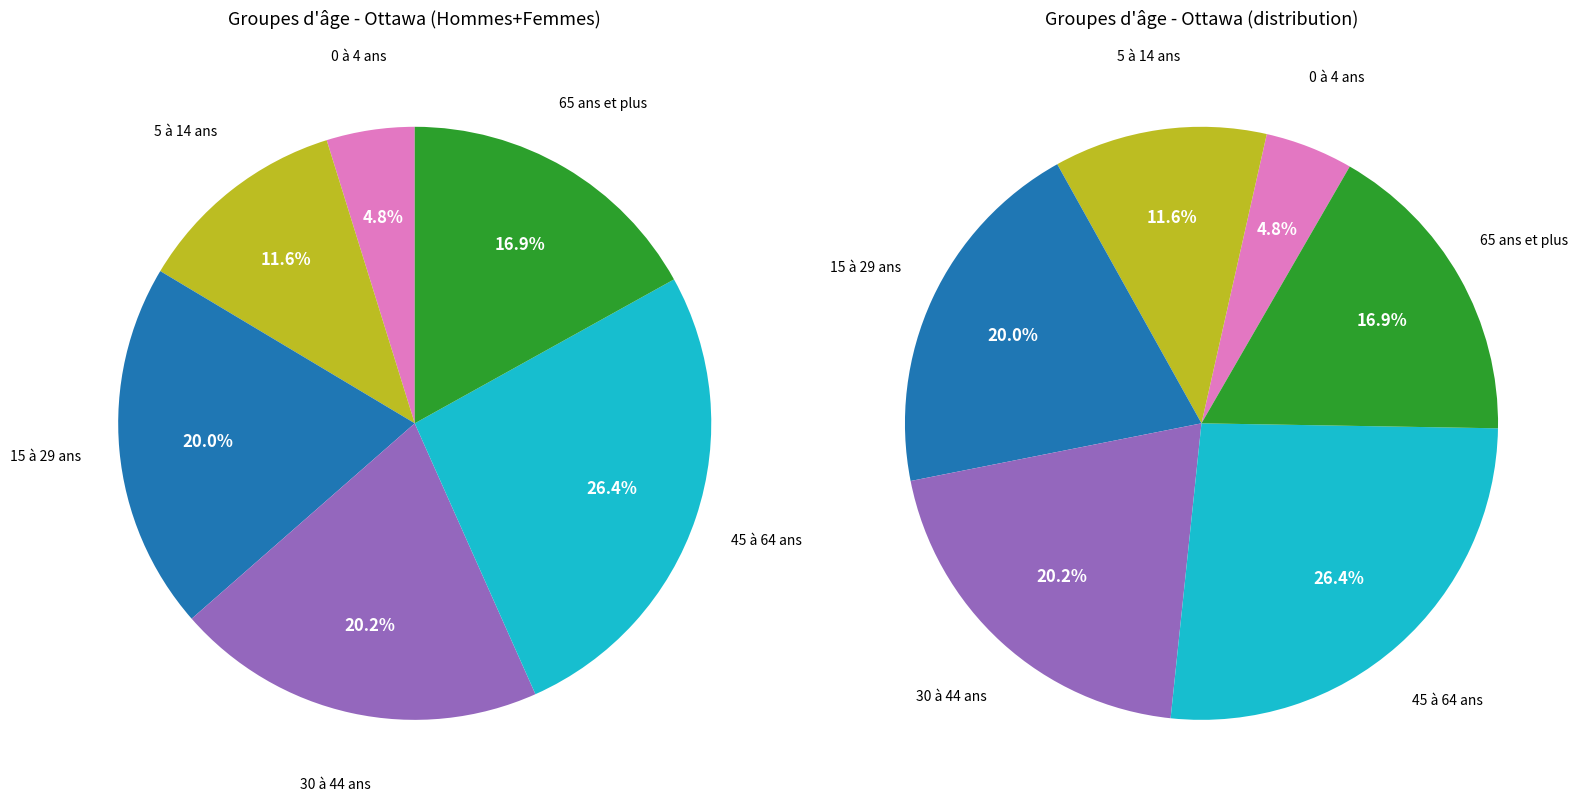

To the nearest percent, what portion does 65 ans et plus represent?

17%